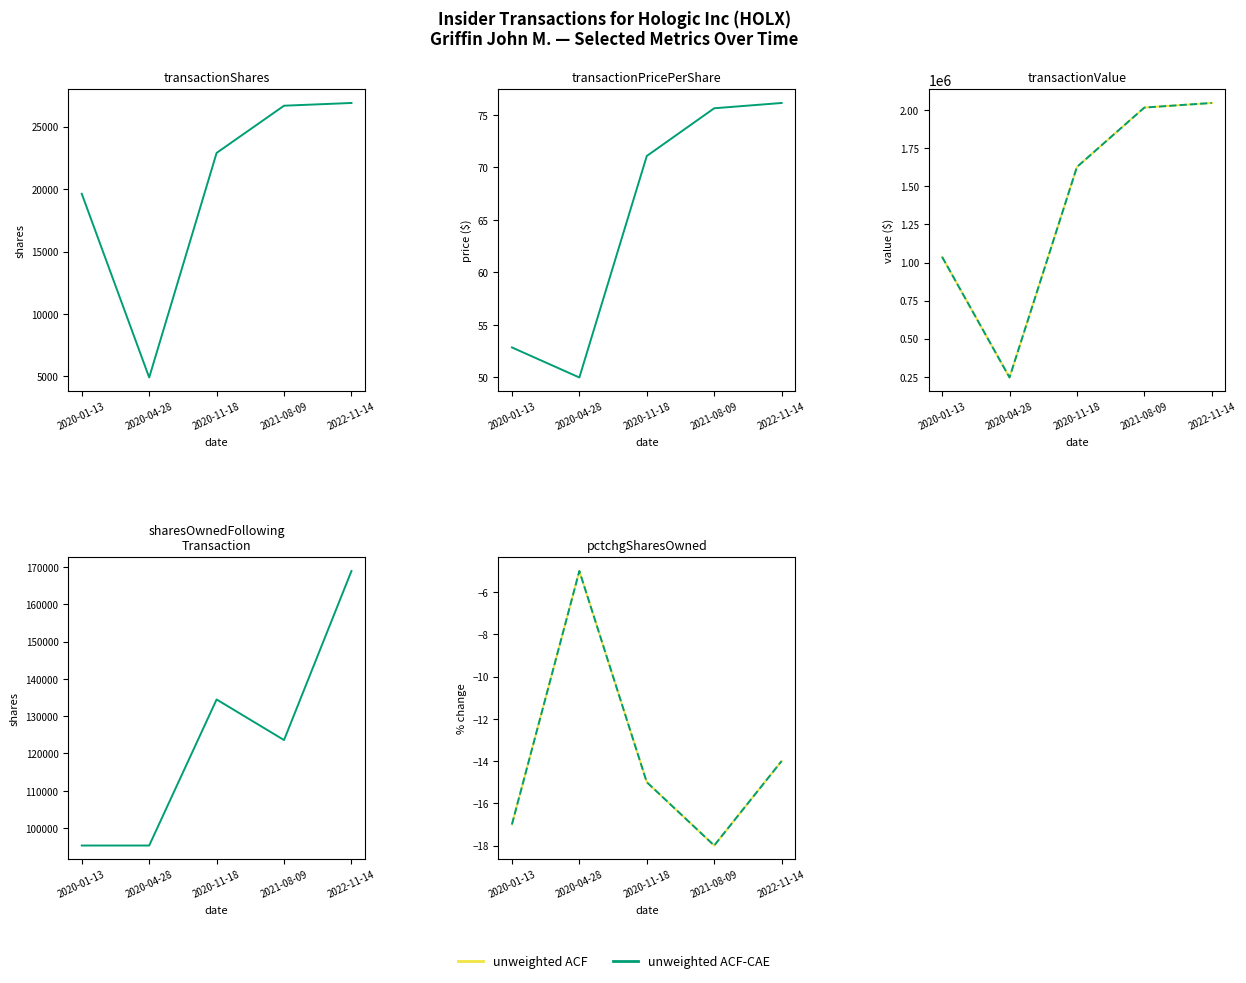

What position from the right is 2021-08-09?

2